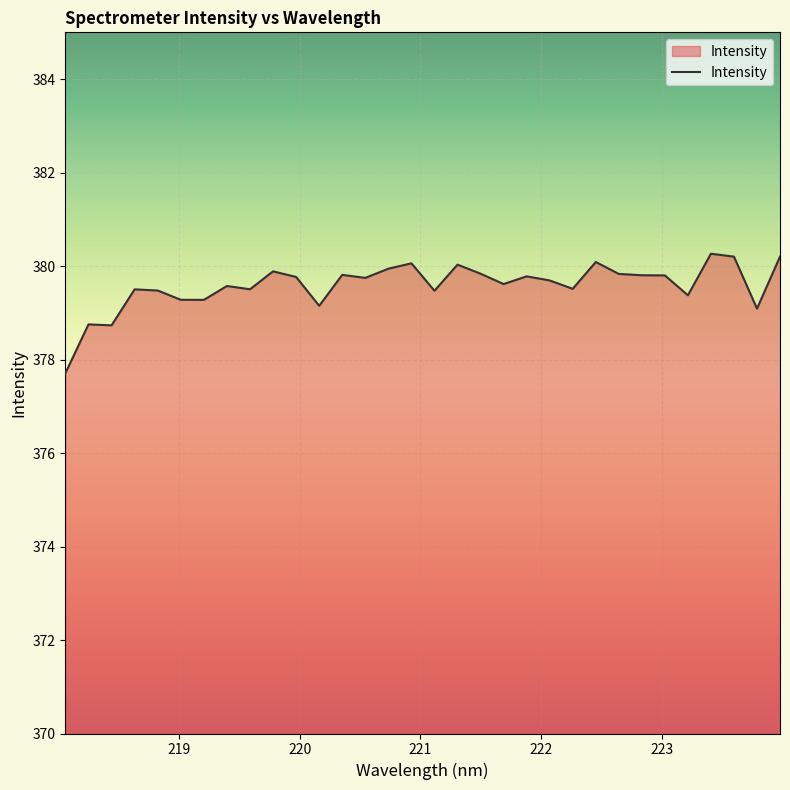

What is the smallest value displayed?

377.7